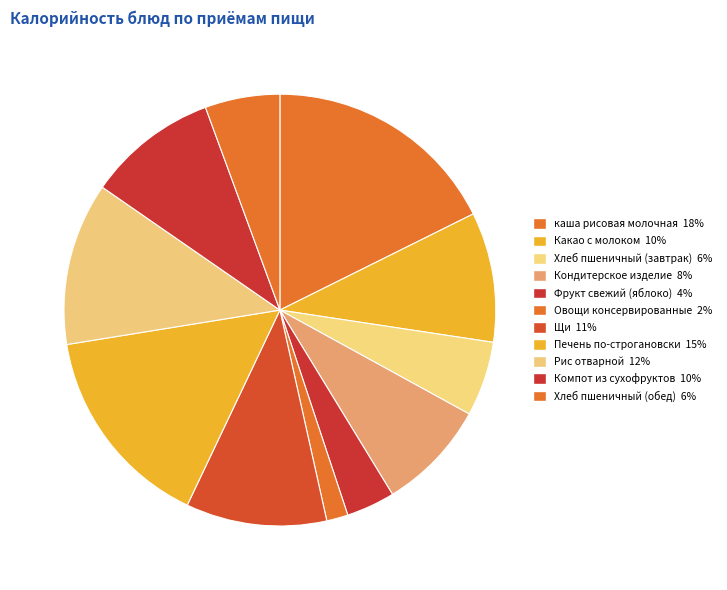

To the nearest percent, what is the average slice percentage?

9%